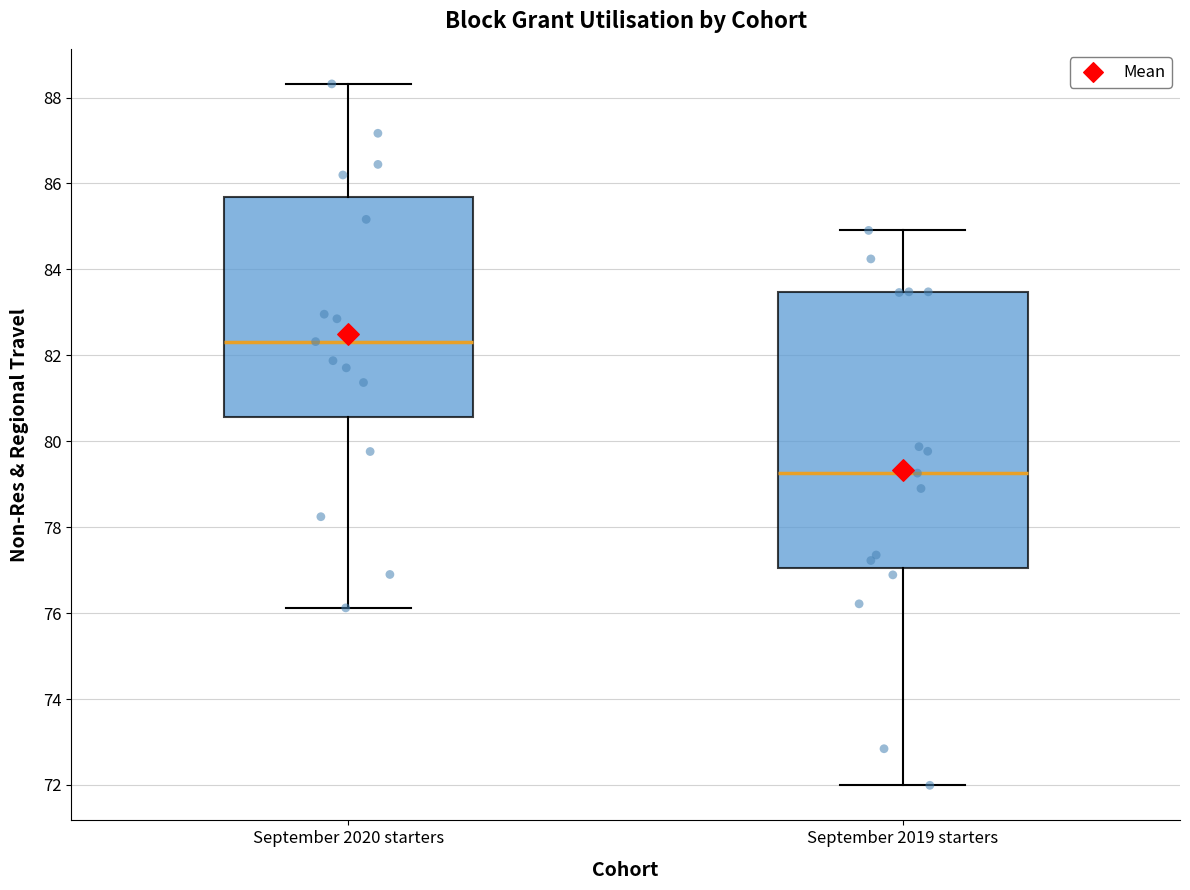

Reading left to right, read every box against the y-axis: the position of its median line, the range the box covers, and the ends of its whiskers. The values are not printed on the chart, so give them approximately, as read against the axis.

September 2020 starters: median 82.4, box 80.6 to 85.6, whiskers 76.2 to 88.4
September 2019 starters: median 79.2, box 77.0 to 83.4, whiskers 72.0 to 85.0